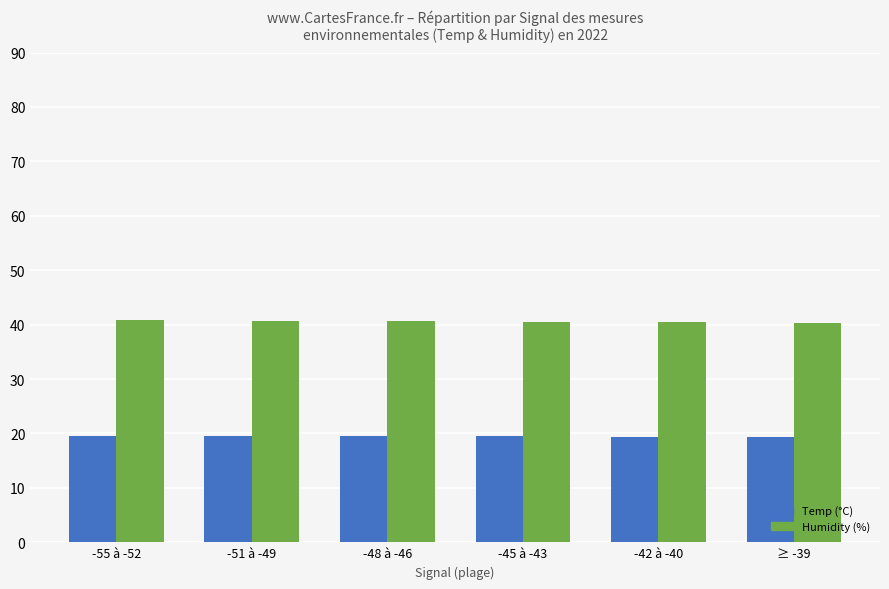

How many bars are there in each group?

2